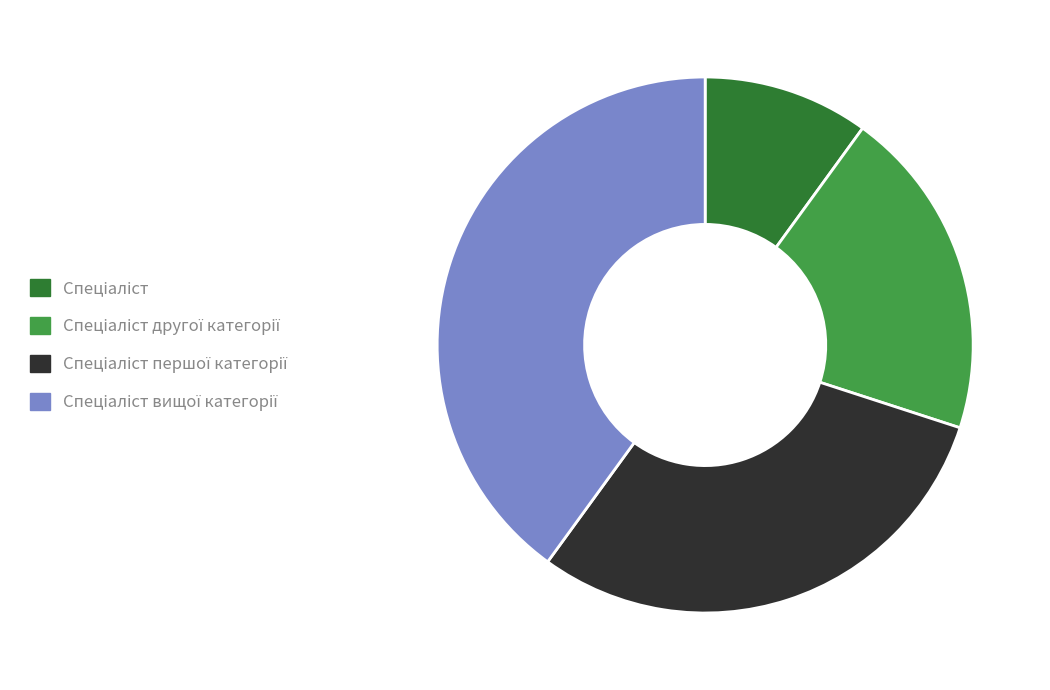

Is there a majority slice in this chart?

No